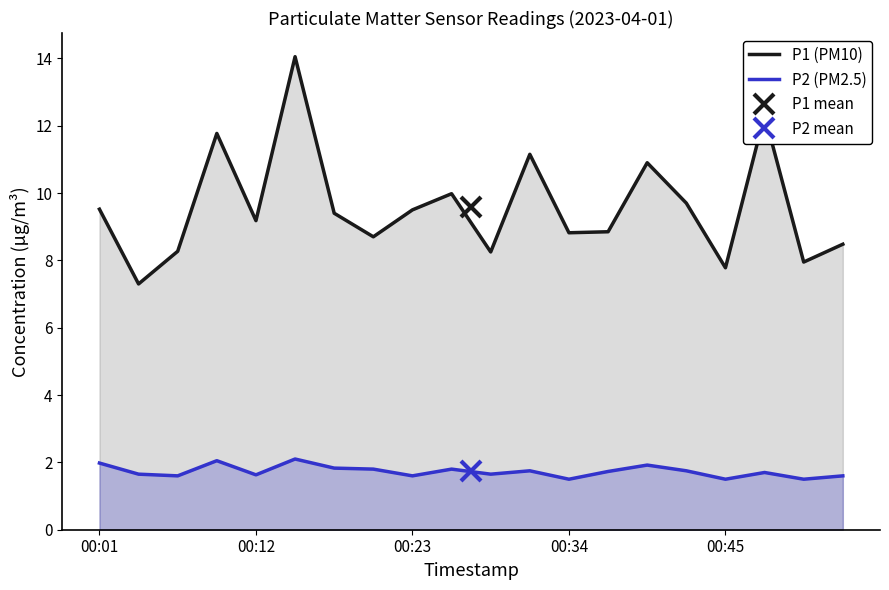

What is the sum of all P1 (PM10) values?

191.9